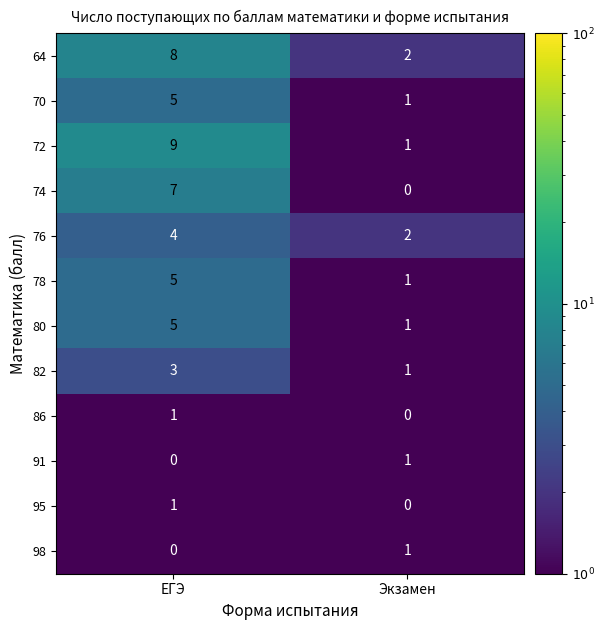

Which series has the widest spread of values?

72